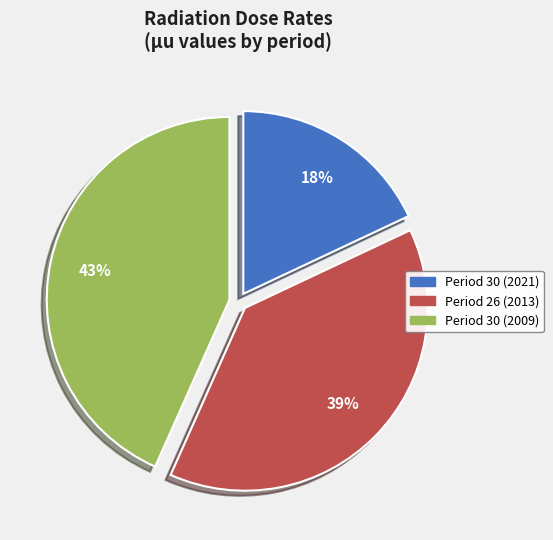

Does any single category account for the majority?

No